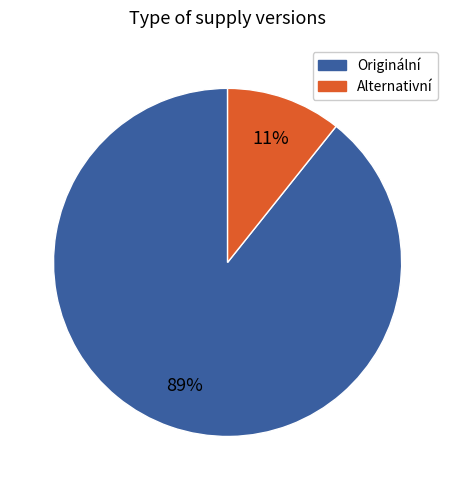

To the nearest percent, what is the average slice percentage?

50%